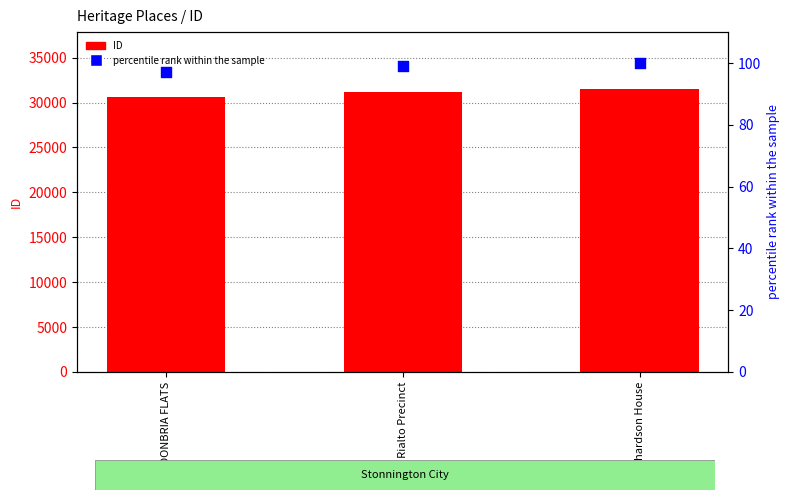

Which series reaches the maximum Y coordinate?

ID